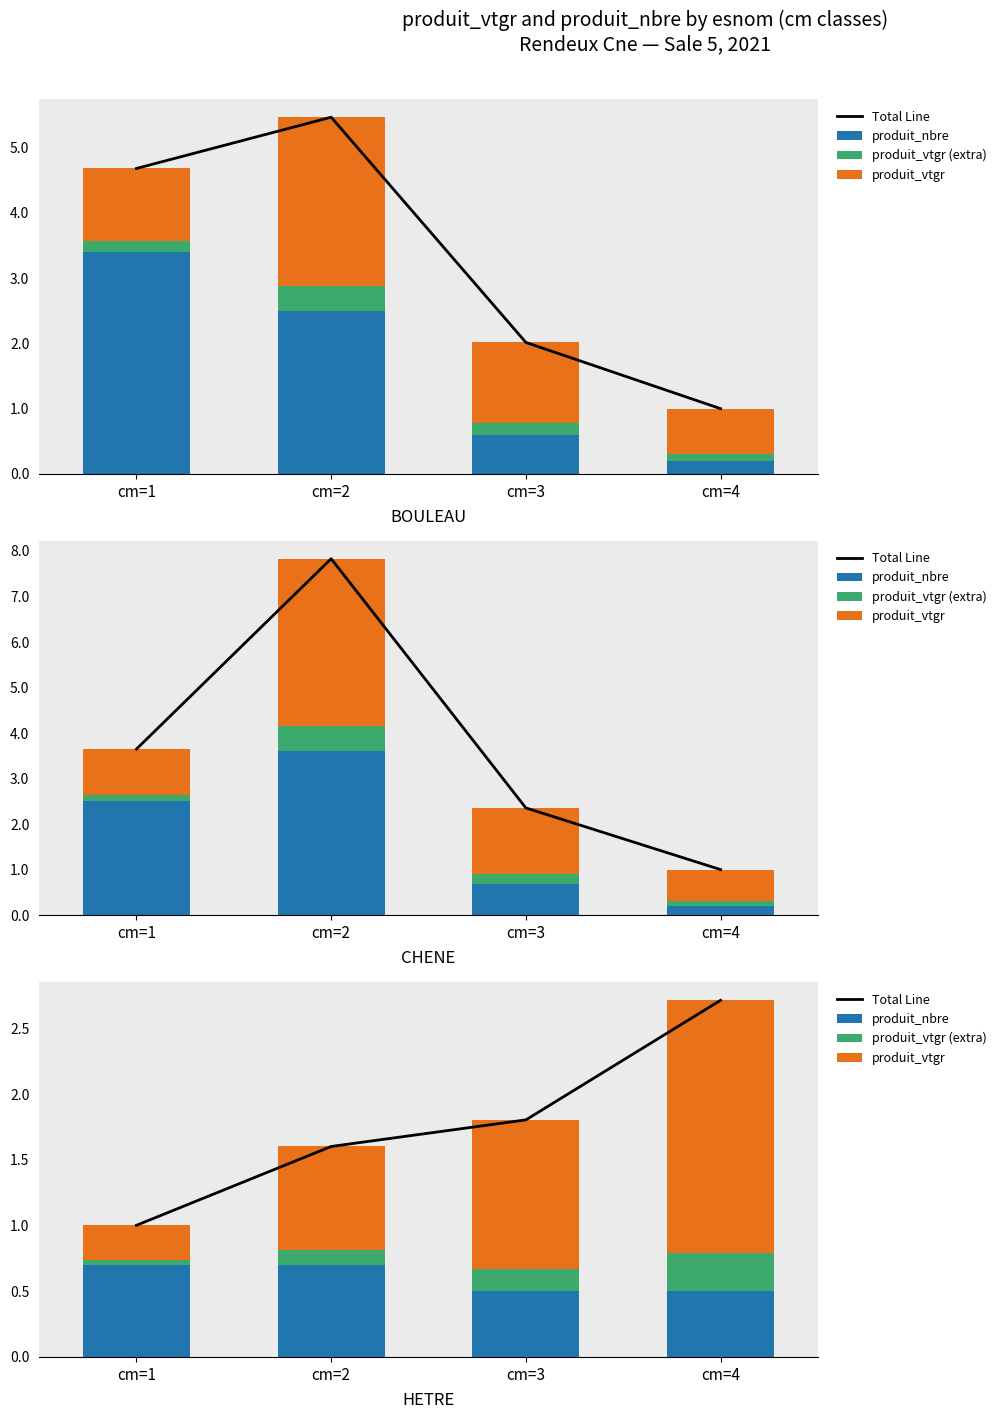

What is the difference between the maximum and minimum values in the produit_vtgr (extra) series?

0.2